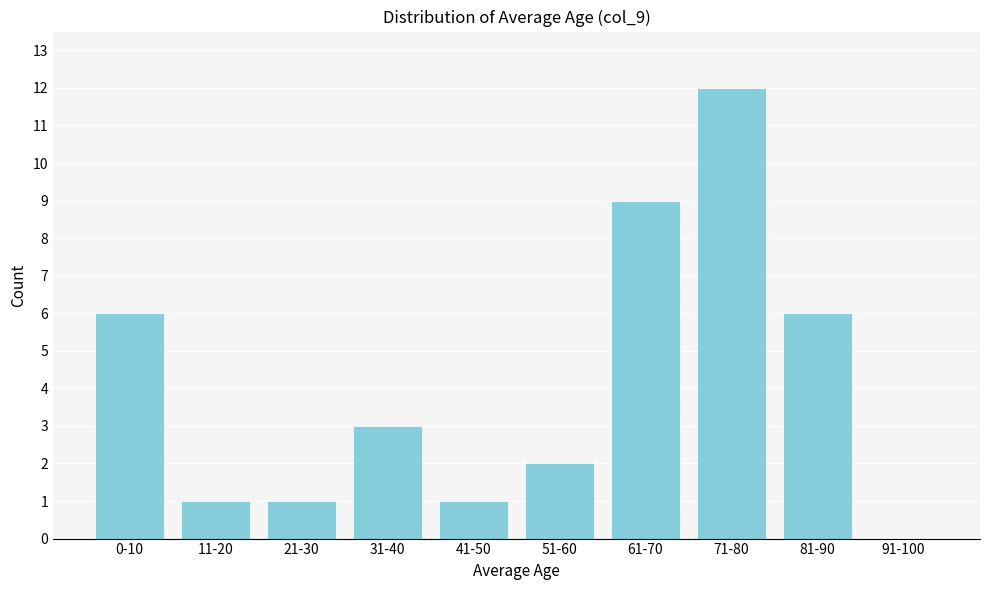

Reading left to right, transcribe all the data shown in this chart.

0-10=6	11-20=1	21-30=1	31-40=3	41-50=1	51-60=2	61-70=9	71-80=12	81-90=6	91-100=0